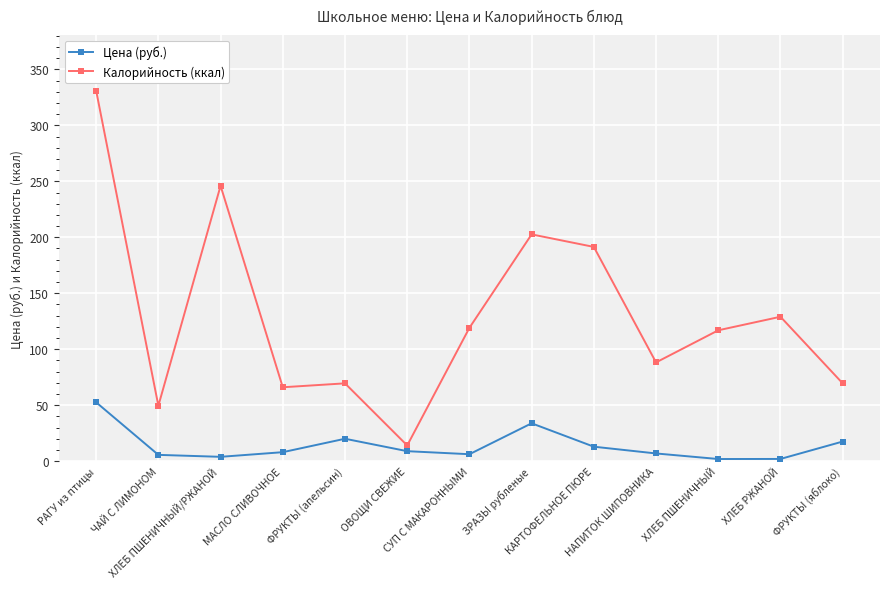

At how many categories does at least one series exceed 184?

4